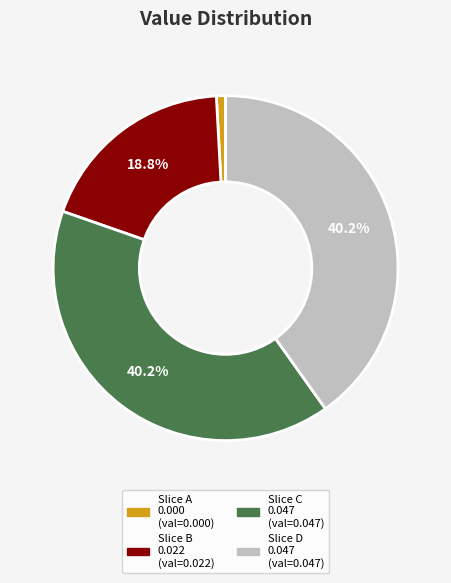

Is there any slice that represents more than half of the pie?

No